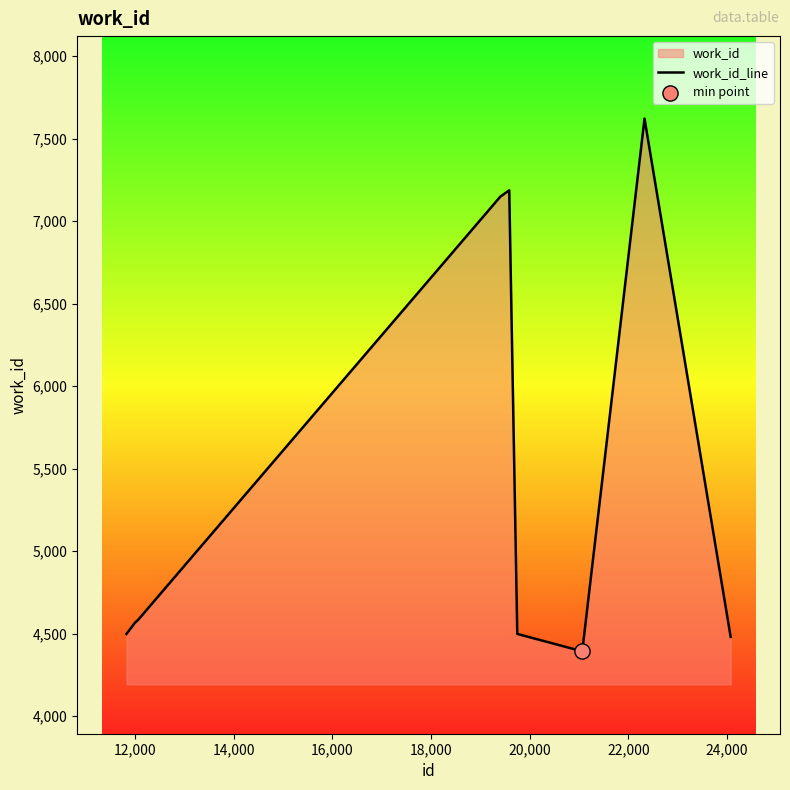

What is the difference between the maximum and minimum values?

3229